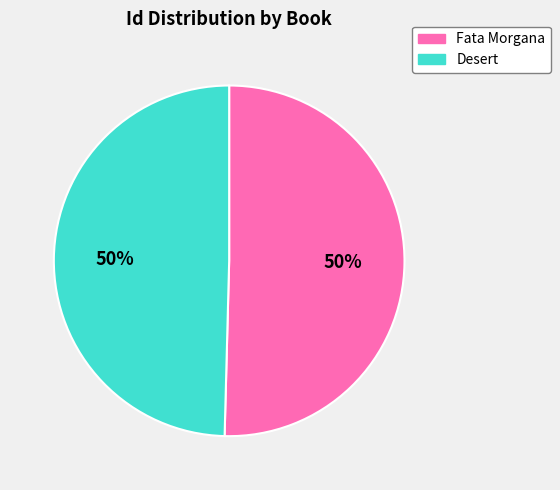

The Desert slice represents 60% of the pie. True or false?

False